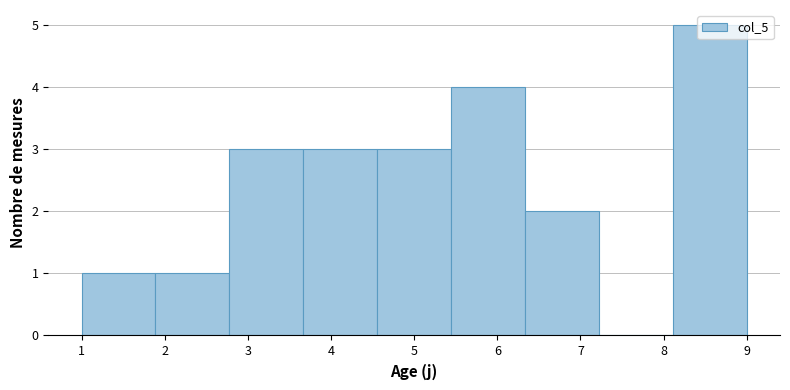

What is the height of the bar covering 3.7 to 4.6 on the x-axis? Neither the bar edges nor the heights are printed on the chart, so give them approximately, as read against the axes.

3